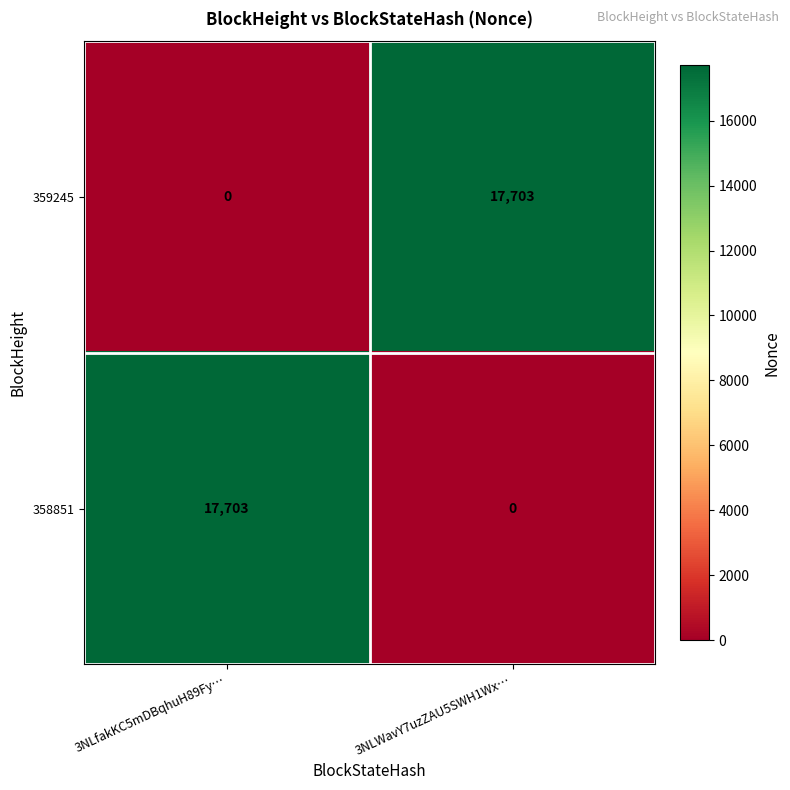

What is the difference between the highest and lowest values at 3NLWavY7uzZAU5SWH1Wx…?

17703